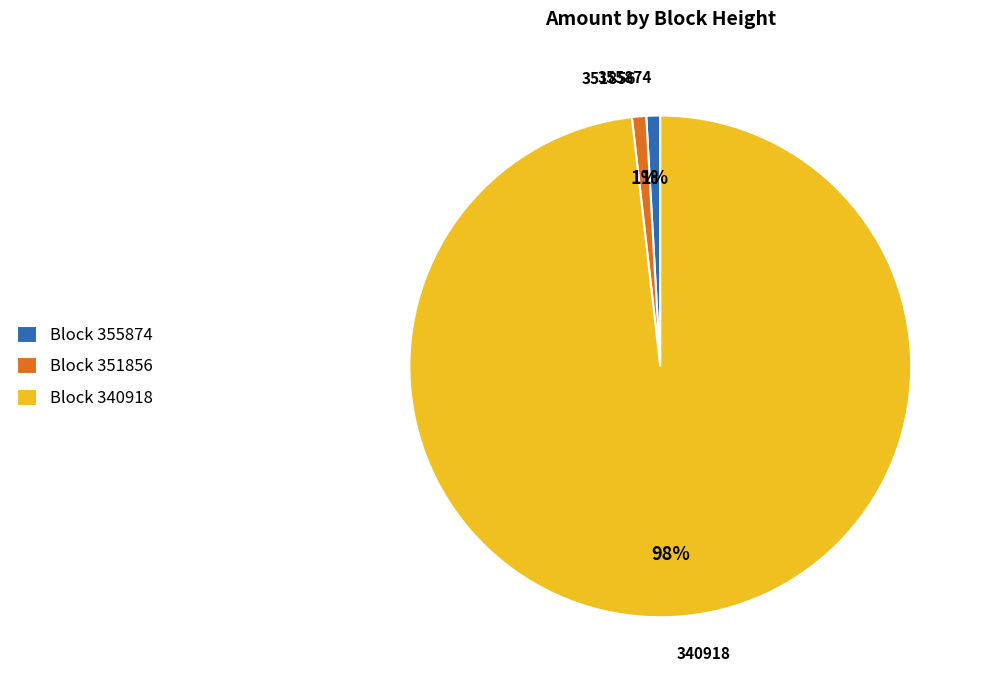

Which has a higher value, Block 340918 or Block 351856?

Block 340918